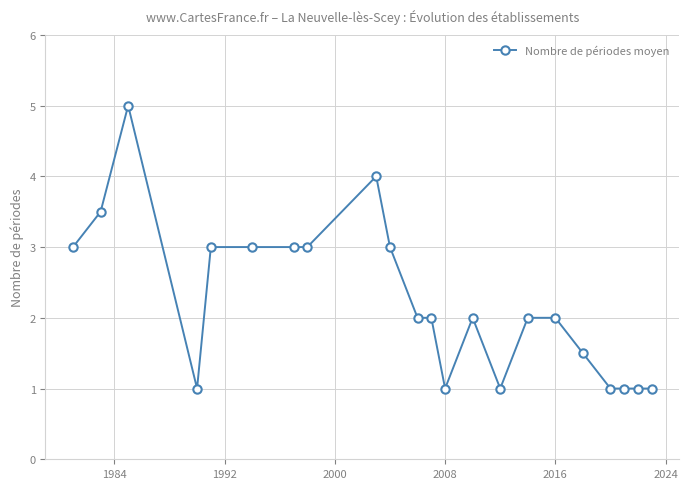

Is this an area chart (filled region under the line)?

No